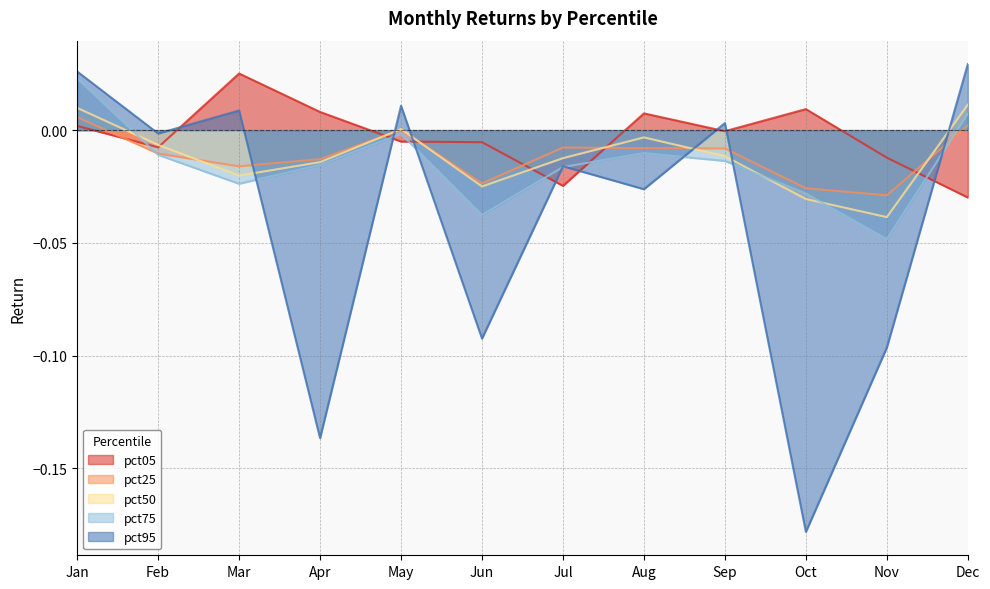

At which category is the sum across all series the highest?

Jan